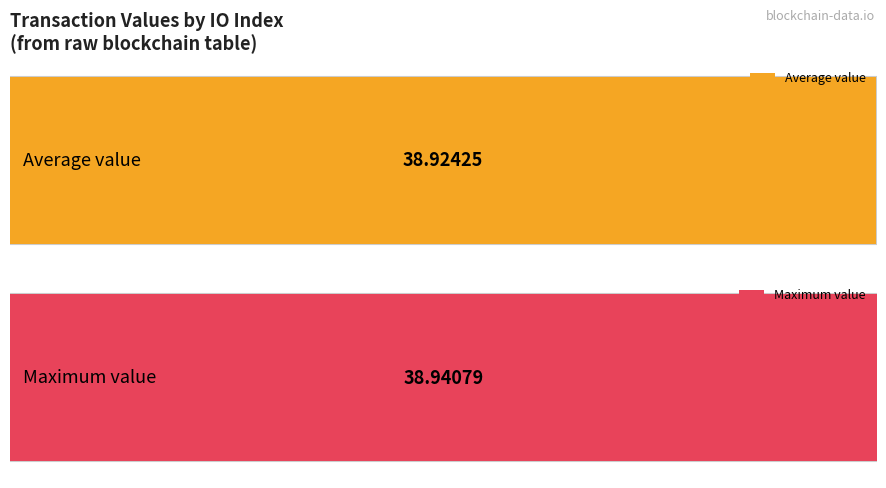

The value at 3 is 18.2. True or false?

False